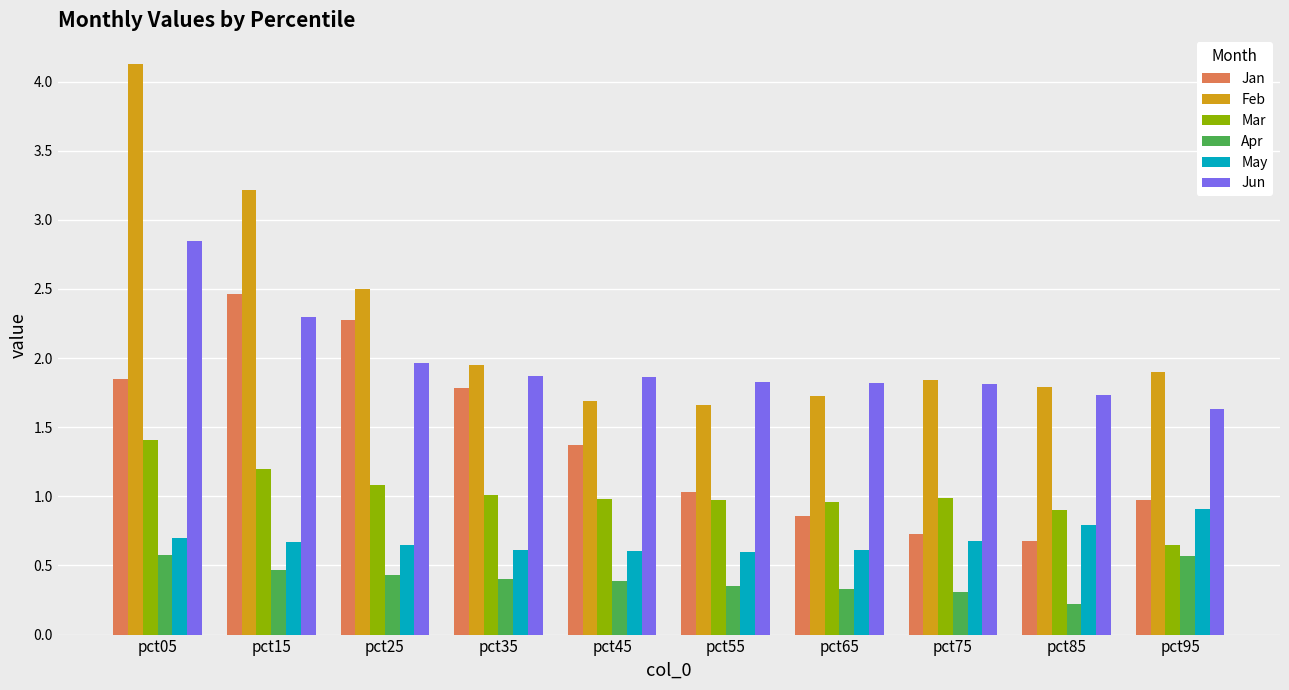

What are all the series names shown in the legend?

Jan, Feb, Mar, Apr, May, Jun